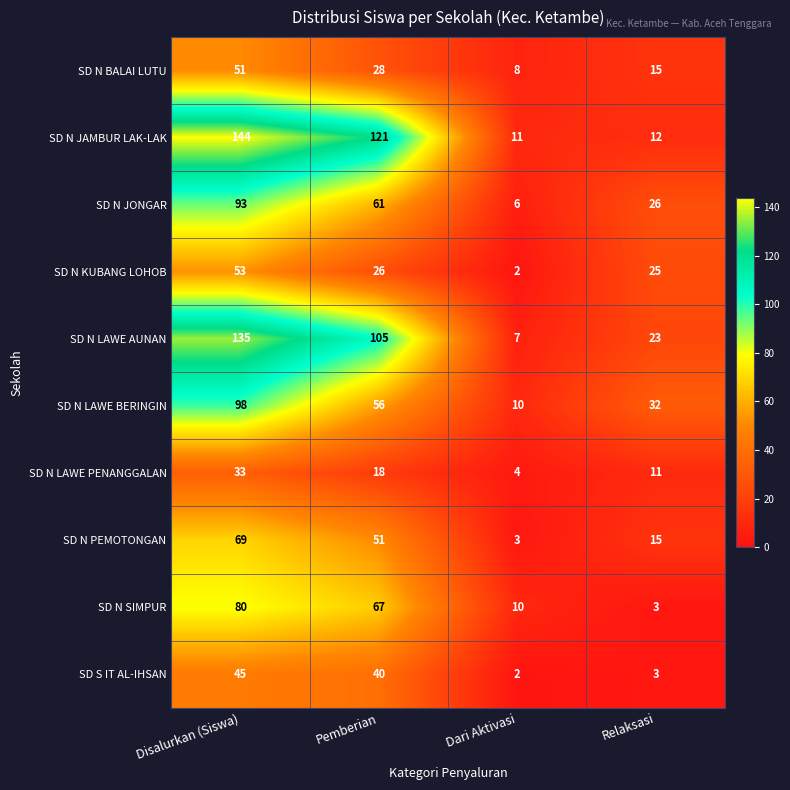

How many series are shown in this chart?

10